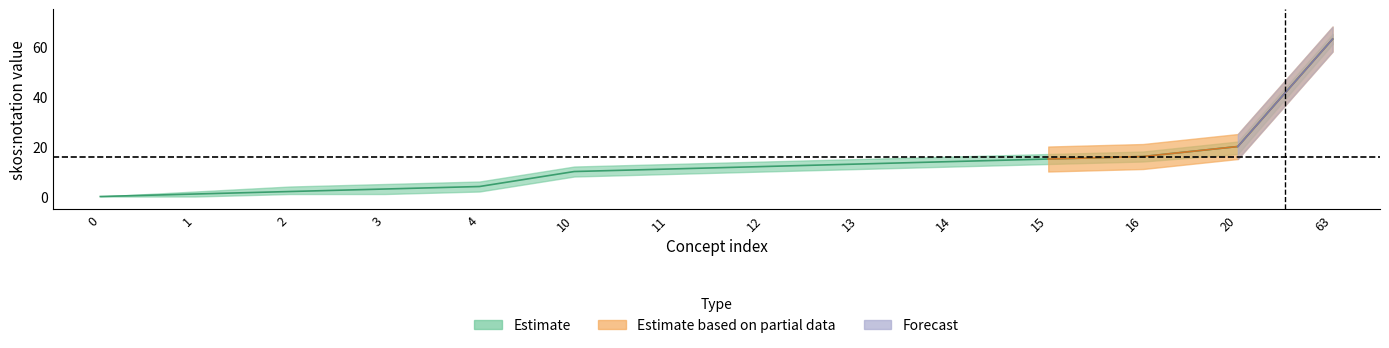

What is the value of the 10th point from the left?

14